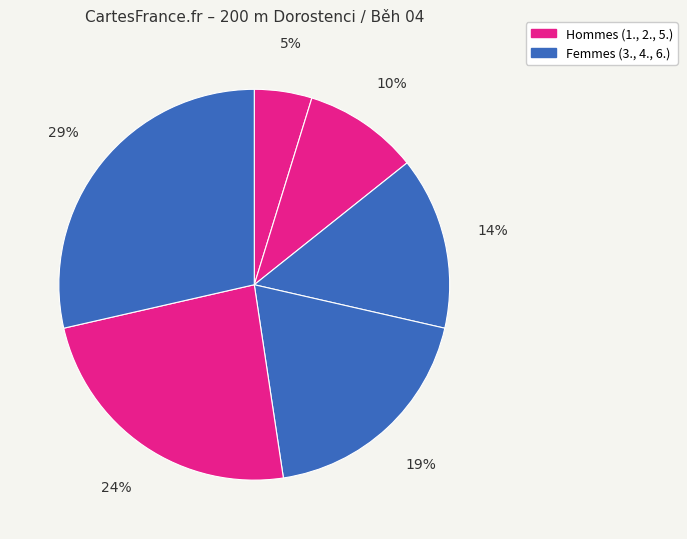

How many slices are in this pie chart?

6